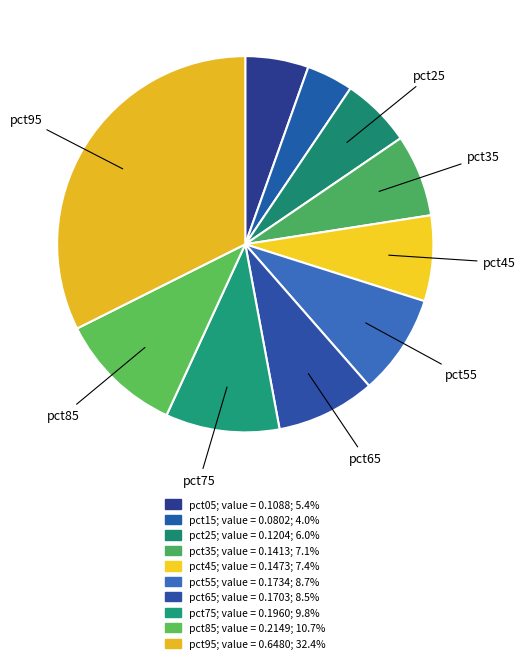

Rank the categories by value from lowest to highest.

pct15, pct05, pct25, pct35, pct45, pct65, pct55, pct75, pct85, pct95